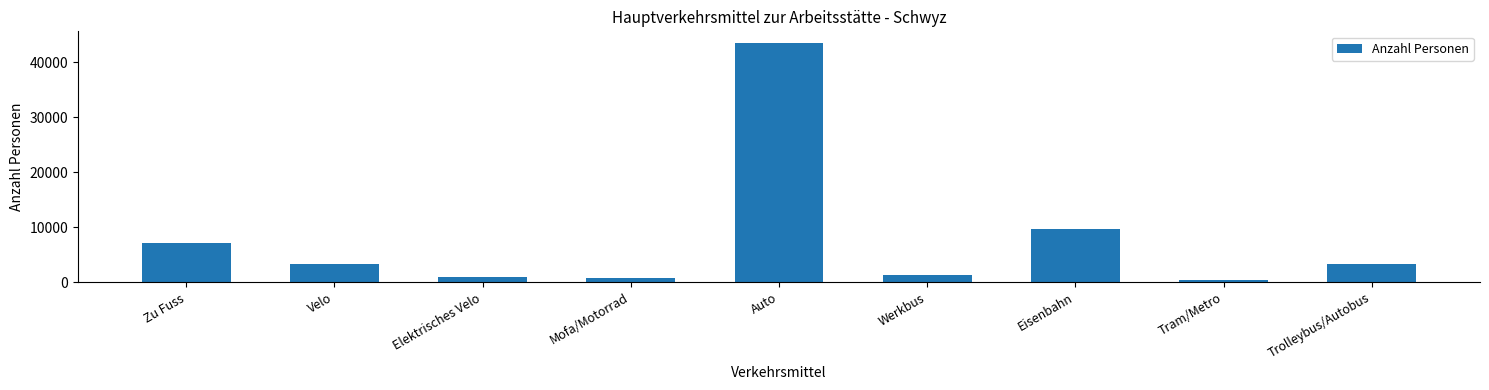

Approximately how many times larger is the value at Zu Fuss compared to Auto?

0.2